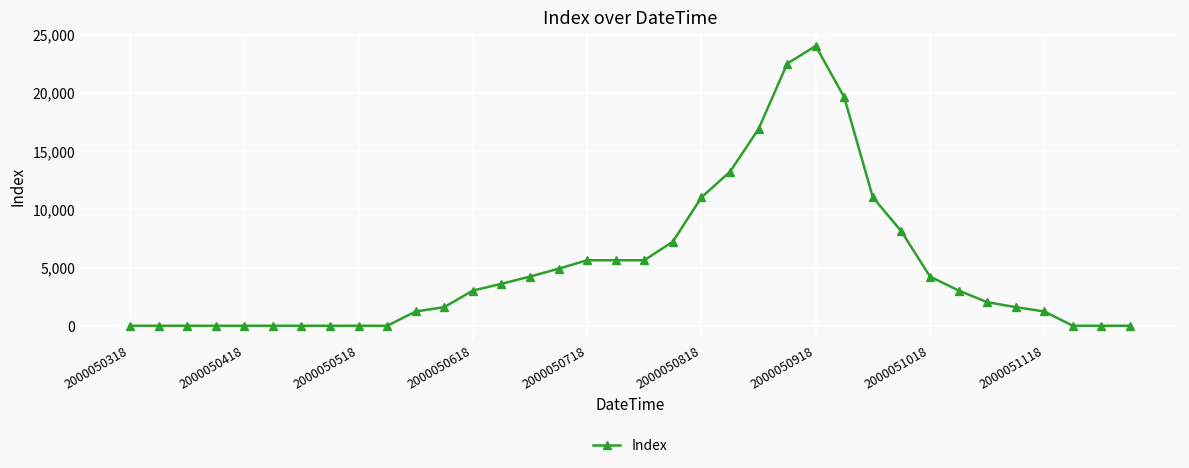

How many data points does each series have?

36